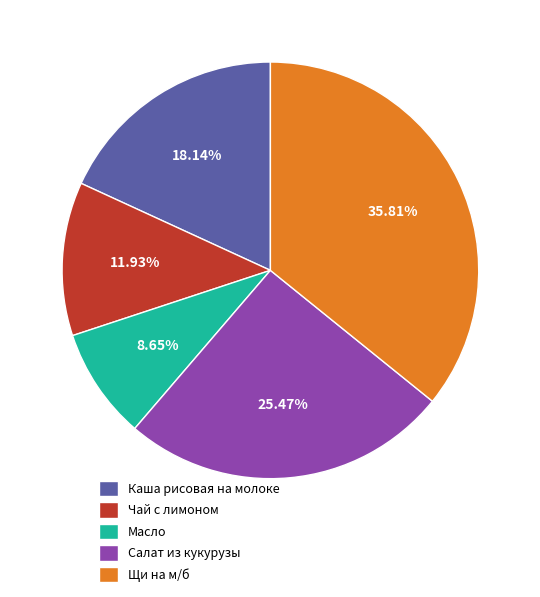

Which slice is the smallest?

Масло